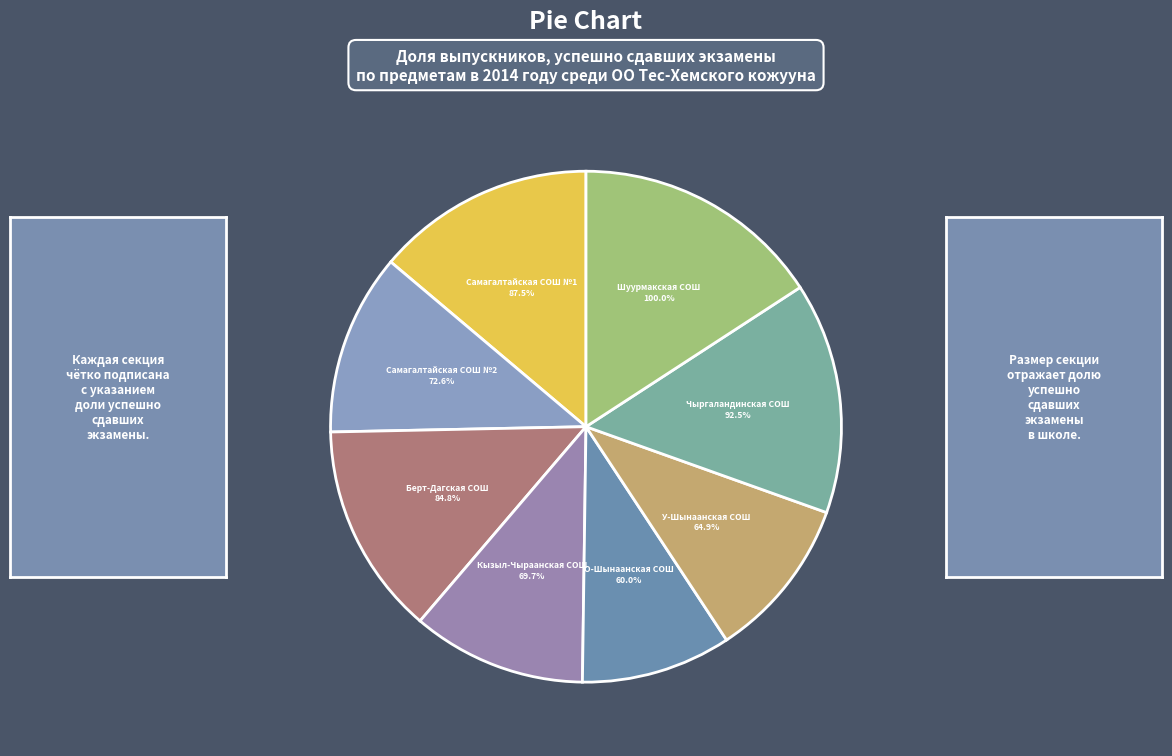

Does any single category account for the majority?

No